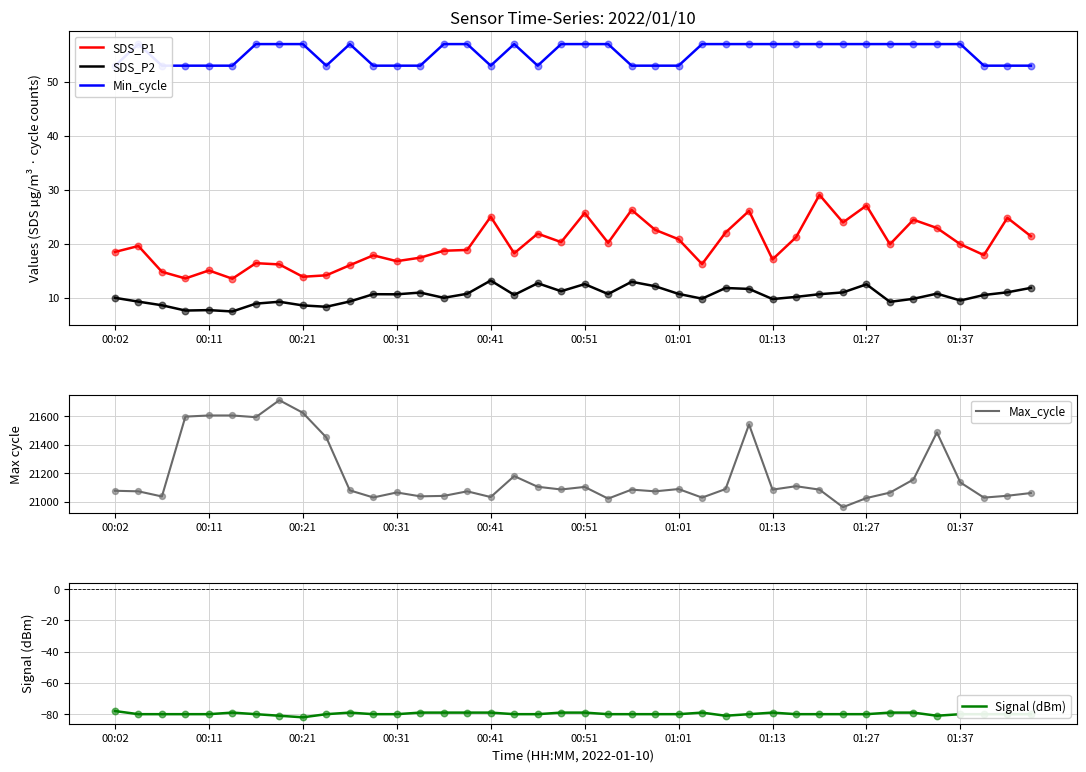

True or false: SDS_P2 and SDS_P1 intersect in this chart.

False